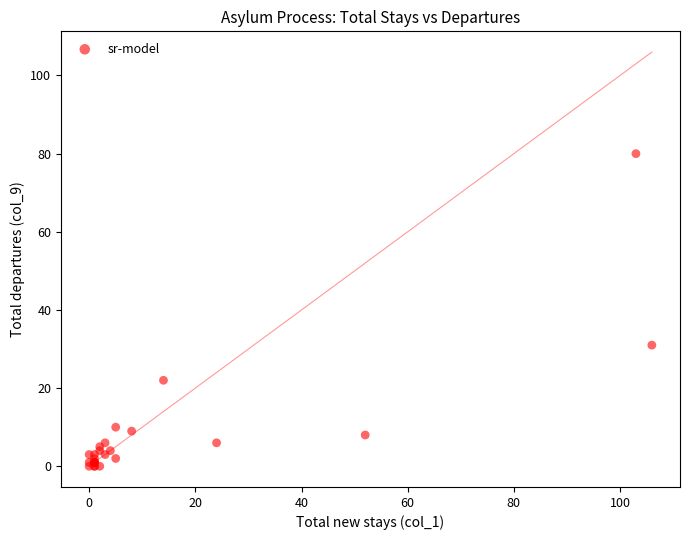

What Y value in the scatter plot is closest to 40?

31